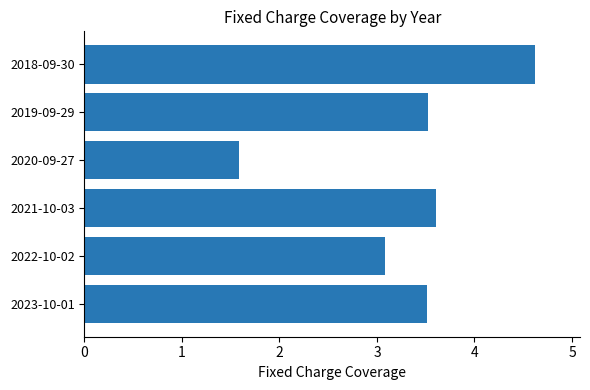

The value at 2018-09-30 is 7.2. True or false?

False